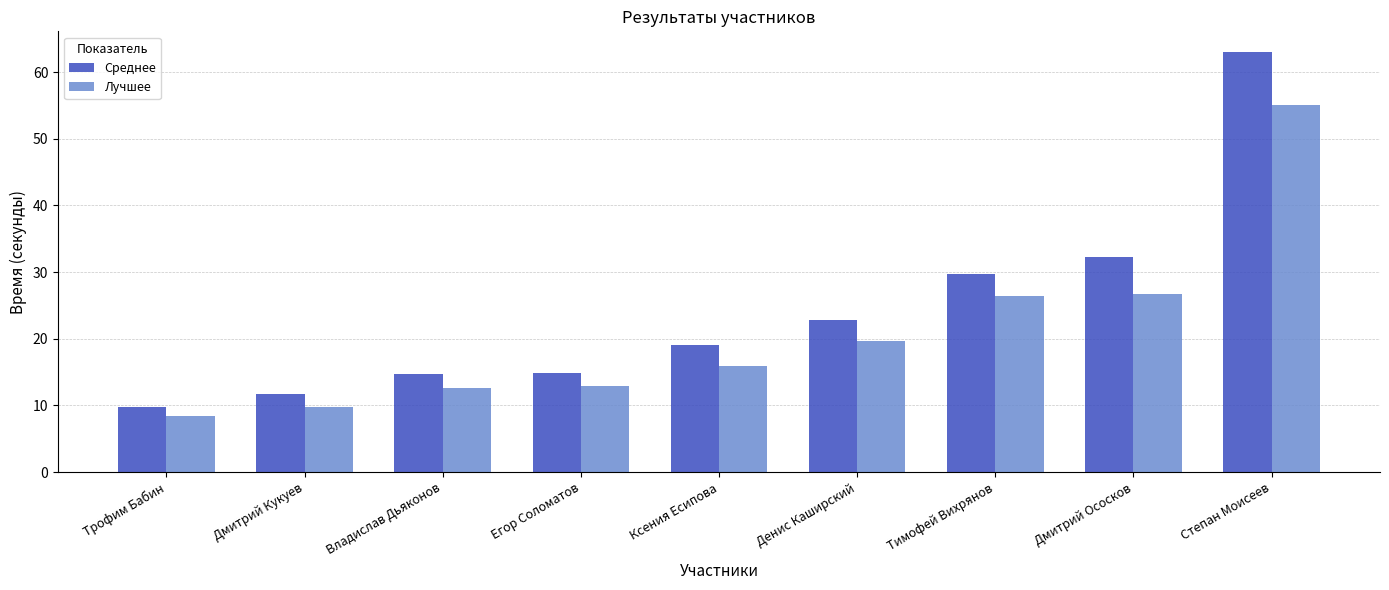

Is it true that Среднее equals 63.0 at Степан Моисеев?

True